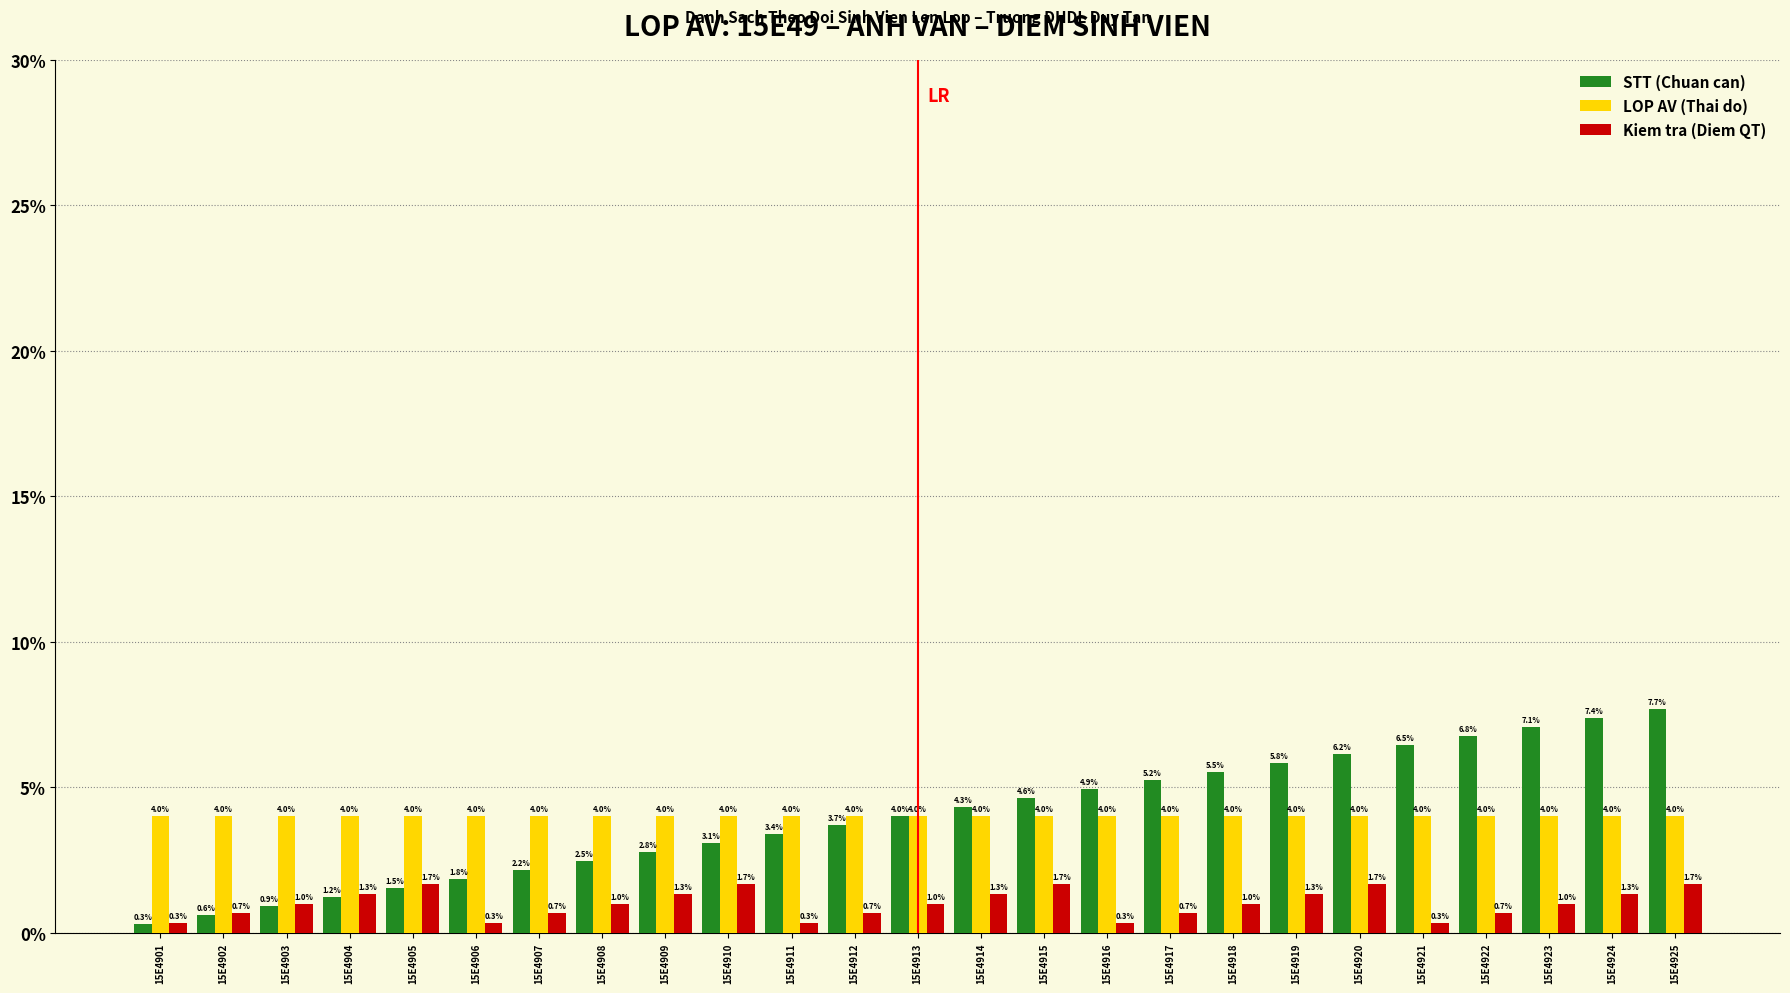

What is the total value across all series at 15E4924?

12.7